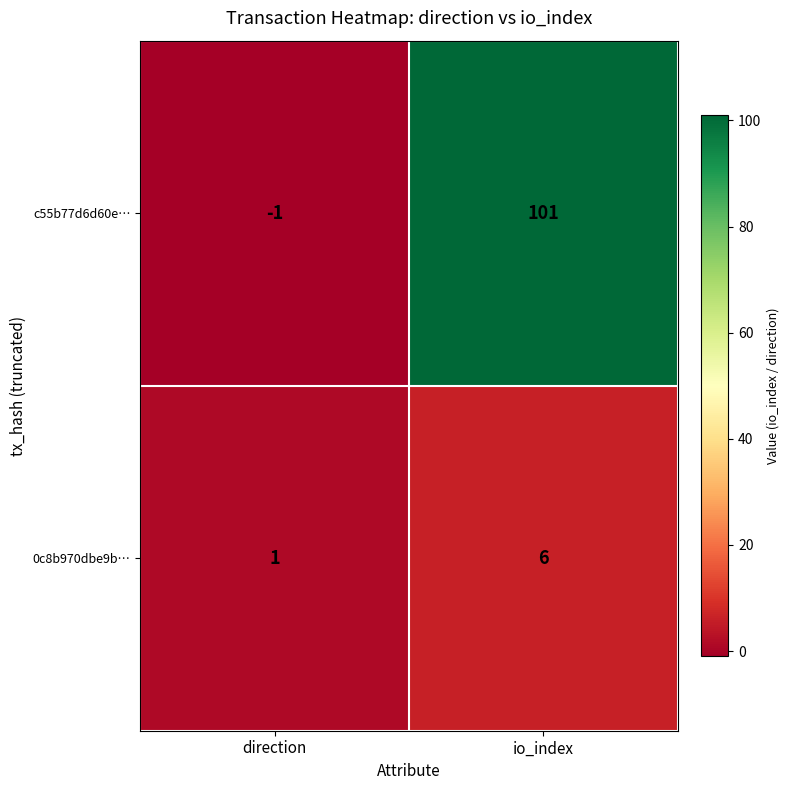

At which label is 0c8b970dbe9b… closest to 3?

direction